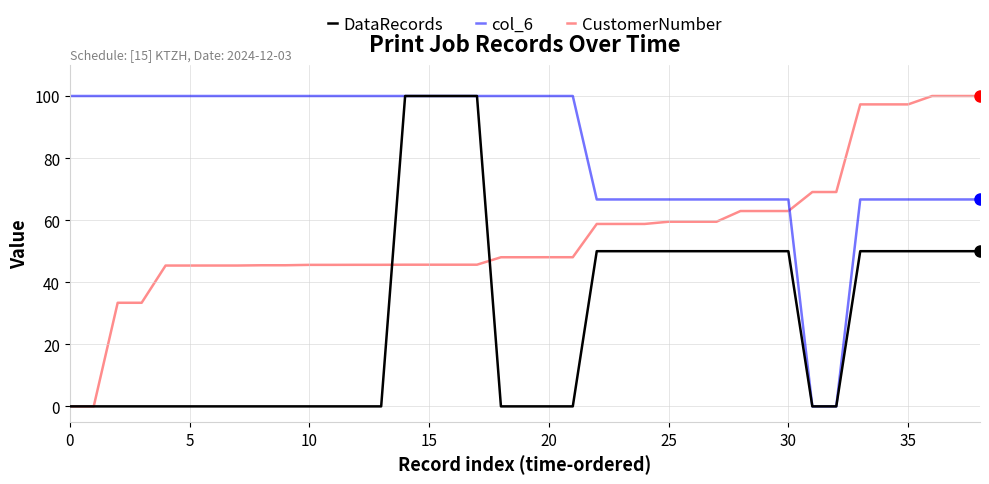

Rank the series by their average value, from highest to lowest.

col_6, CustomerNumber, DataRecords